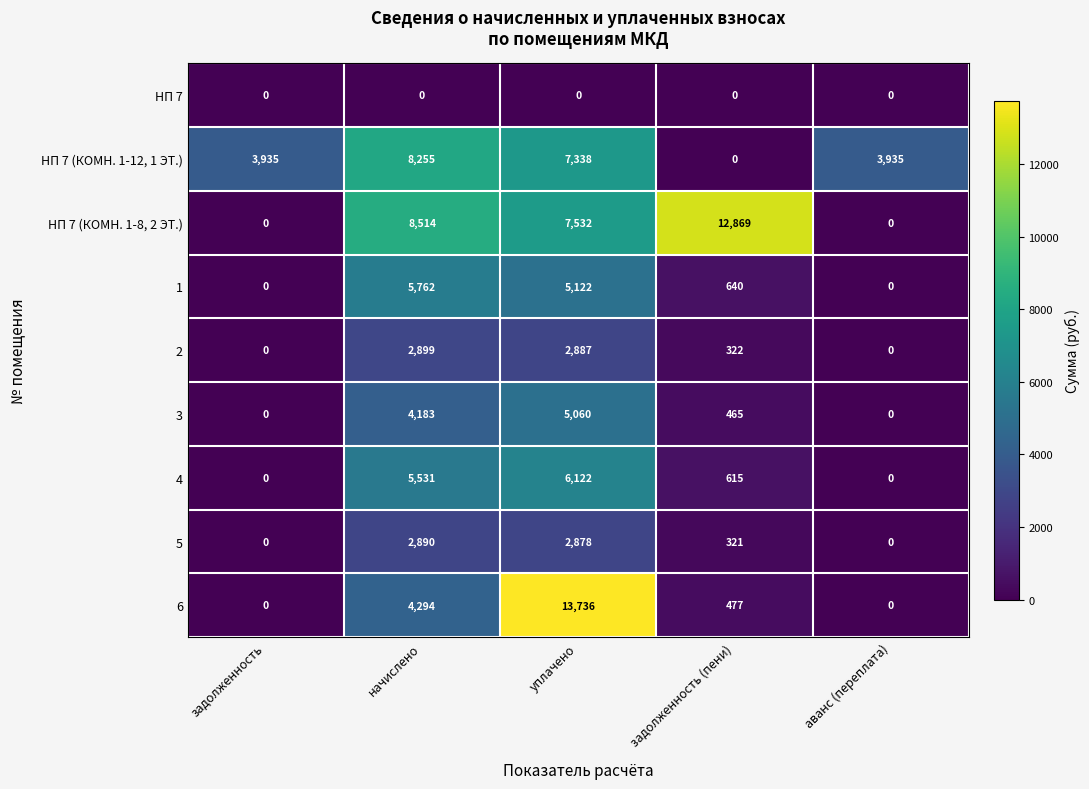

What is the total value across all series at уплачено?

50675